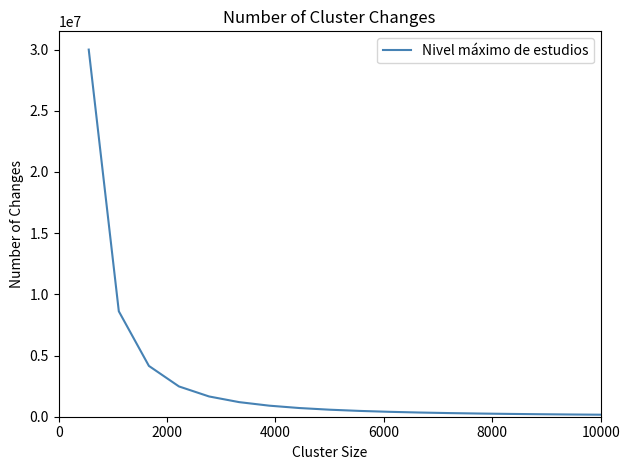

What is the maximum value shown in the chart?

30000000.0